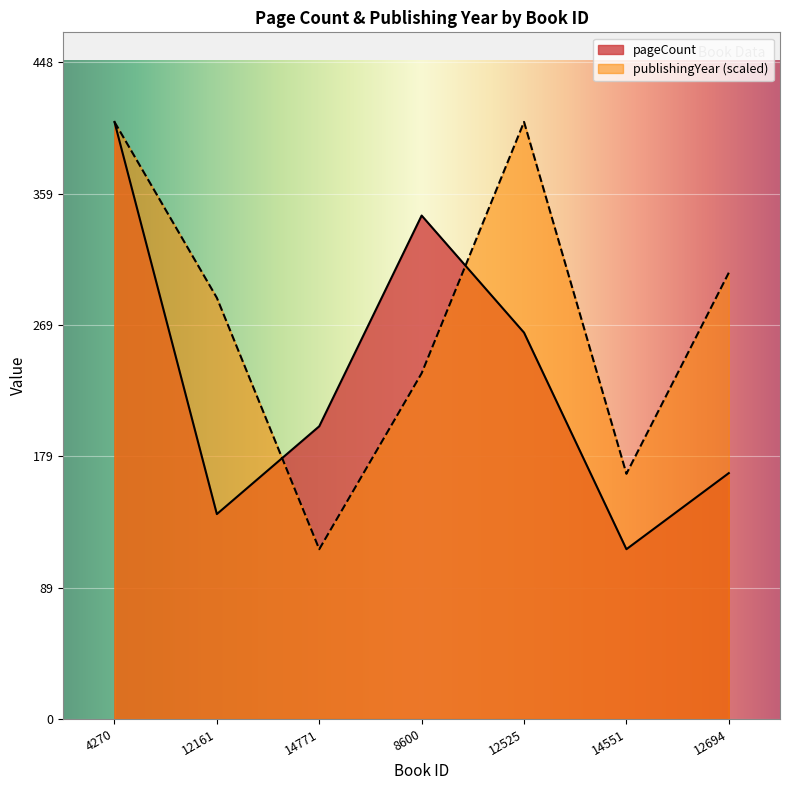

Which series ends up on top after the final intersection of pageCount and publishingYear?

publishingYear